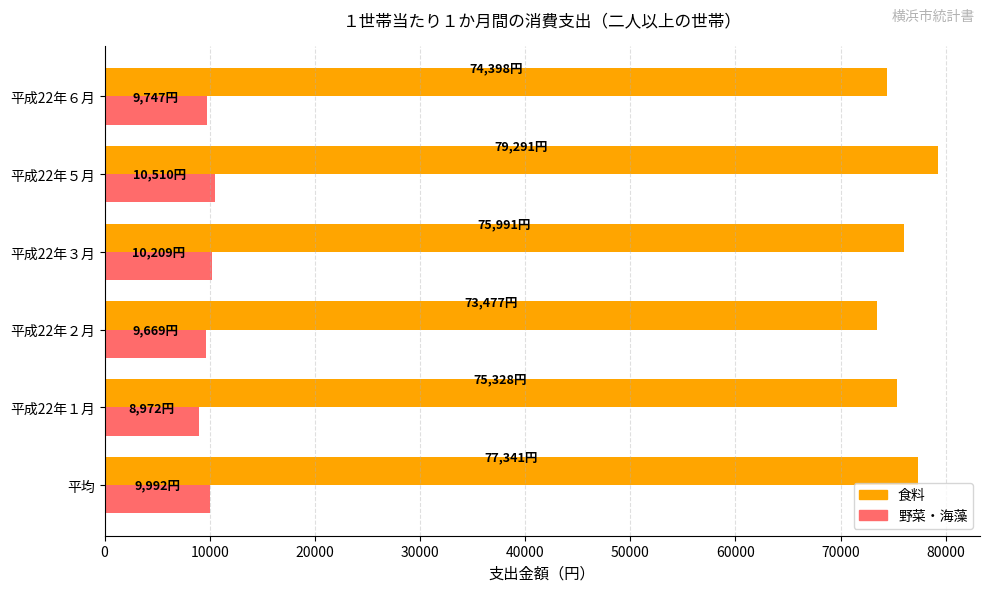

What is the minimum value shown in the chart?

8972